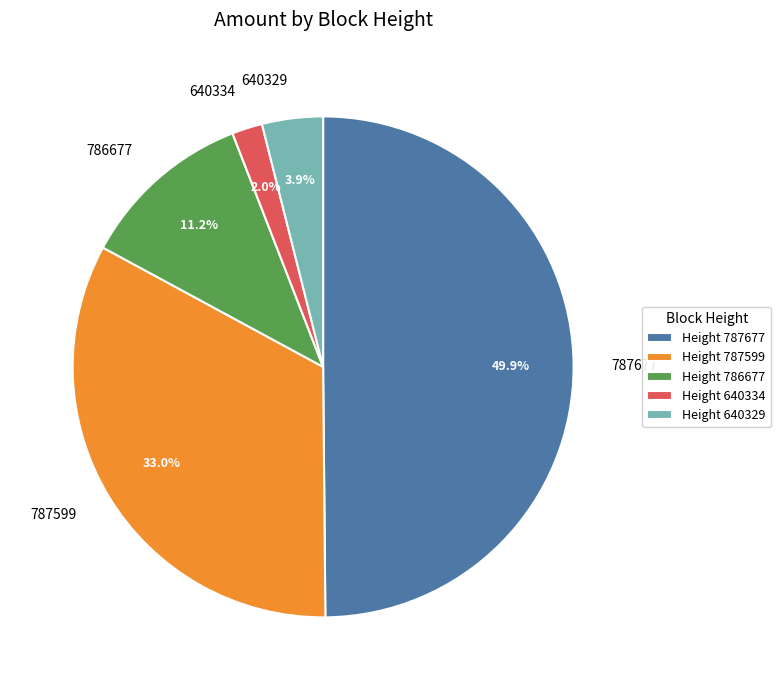

Which has a higher value, 640334 or 786677?

786677